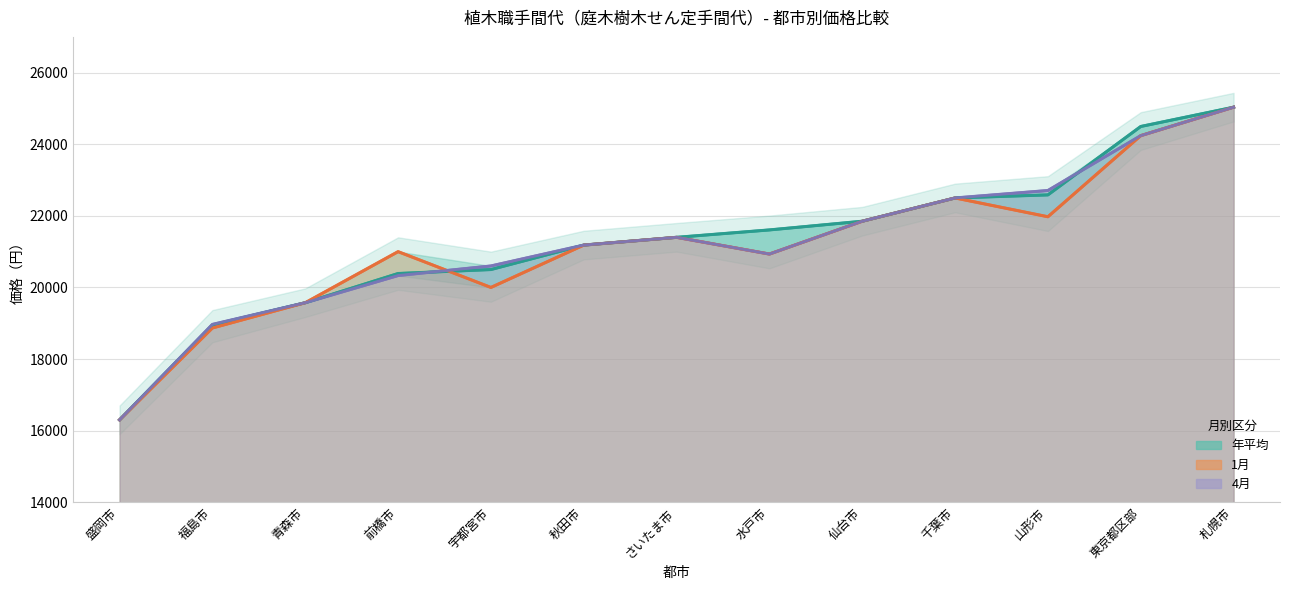

Which series changed the most between 仙台市 and 宇都宮市?

1月